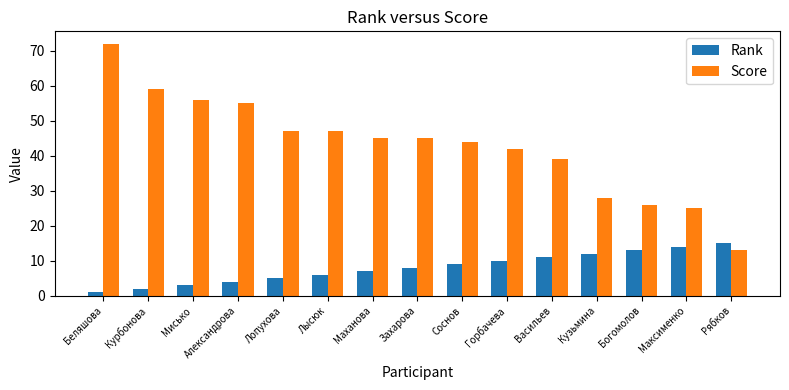

What is the sum of all Score values?

643